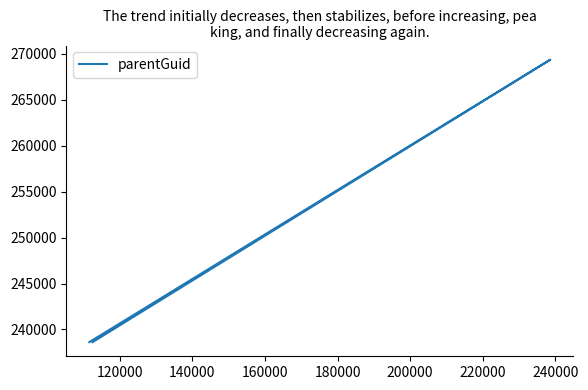

What is the sum of all values?

746590